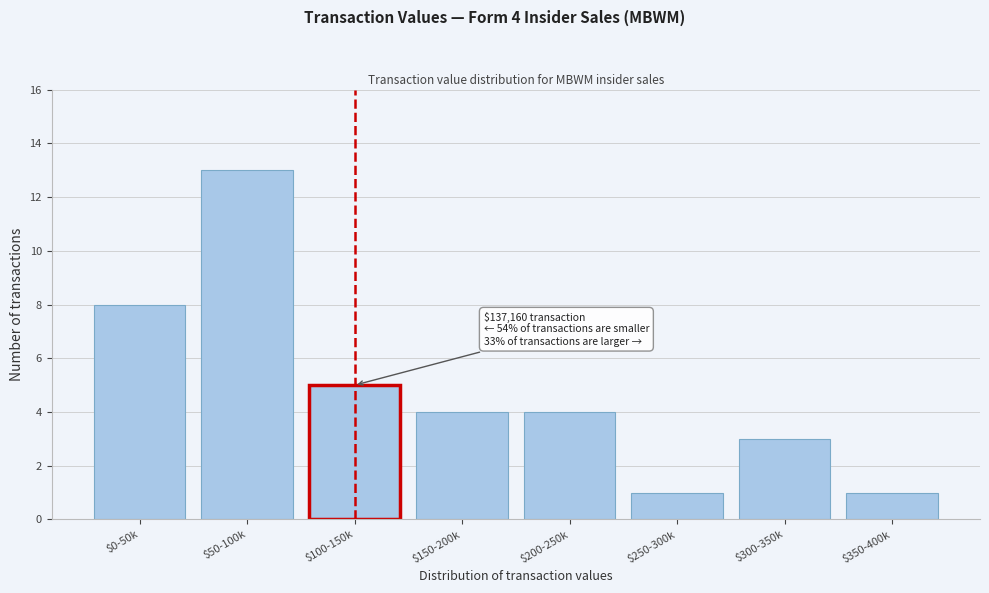

Reading left to right, list all the values displayed in this chart.

8	13	5	4	4	1	3	1